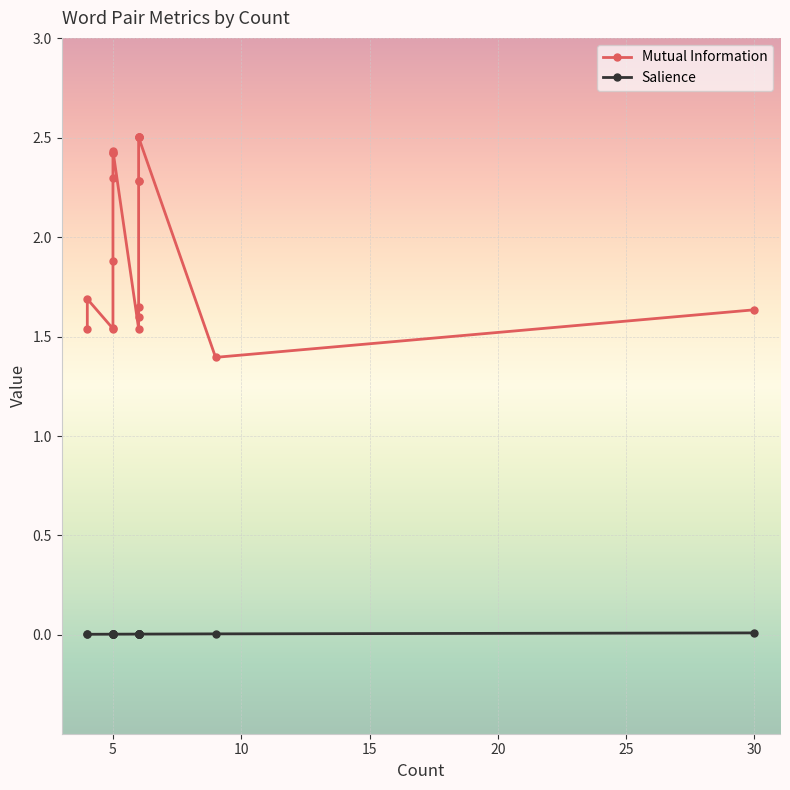

Reading left to right, transcribe all the data shown in this chart.

Mutual Information: 1.5	1.7	1.5	1.5	1.9	2.3	2.4	2.4	2.4	1.5	1.6	1.6	2.3	2.3	2.5	2.5	2.5	2.5	1.4	1.6
Salience: 0.0	0.0	0.0	0.0	0.0	0.0	0.0	0.0	0.0	0.0	0.0	0.0	0.0	0.0	0.0	0.0	0.0	0.0	0.0	0.0